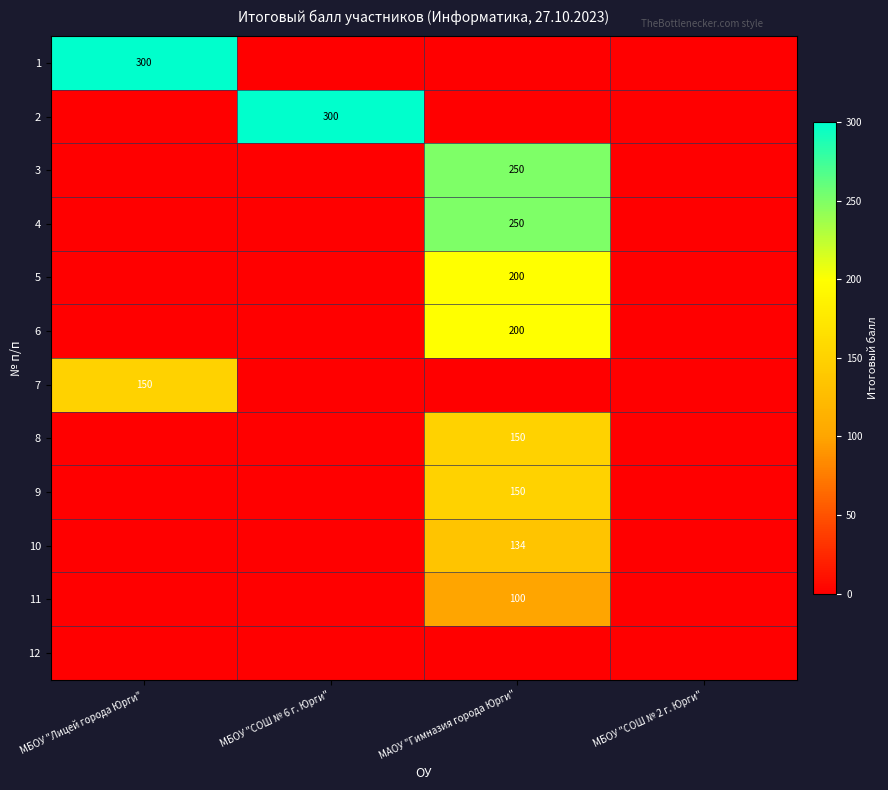

Which series has the widest spread of values?

1